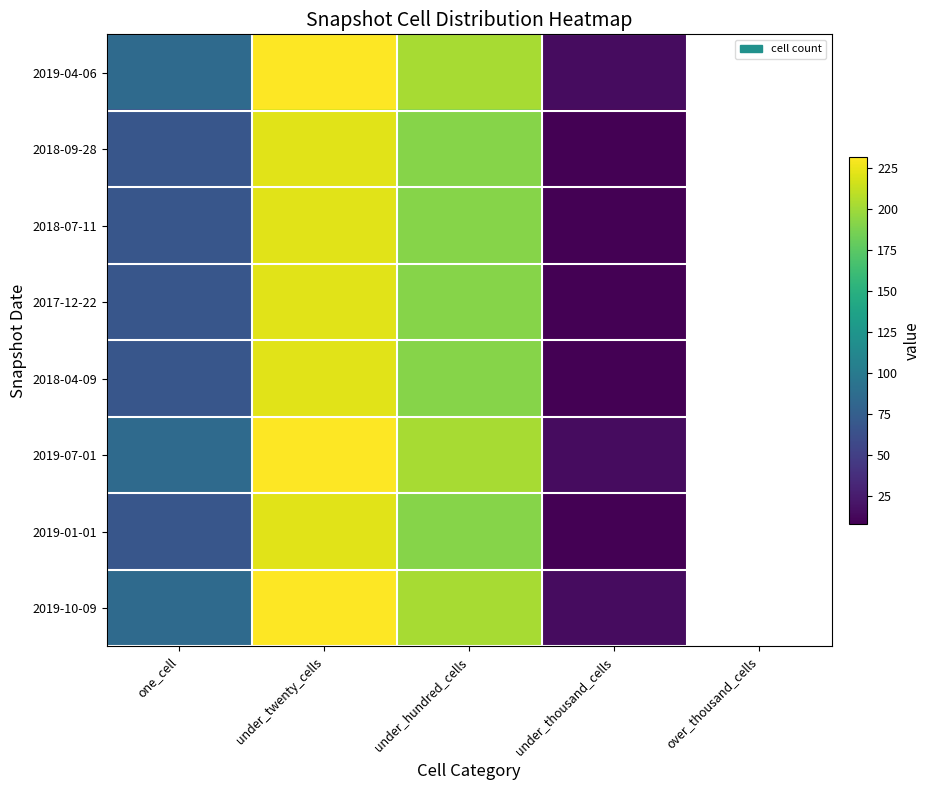

The value of 2019-07-01 at under_twenty_cells is 232.0. True or false?

True